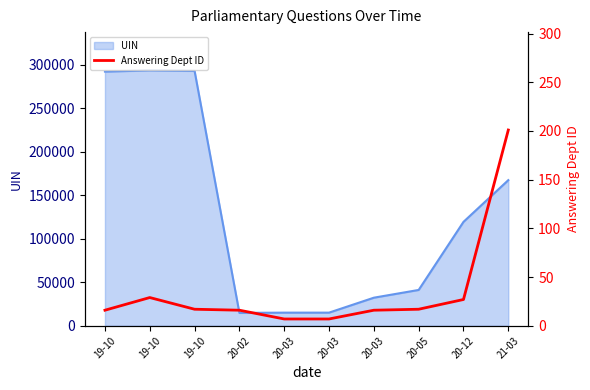

Approximately how many times larger is the value at 20-03 compared to 20-12?

0.3